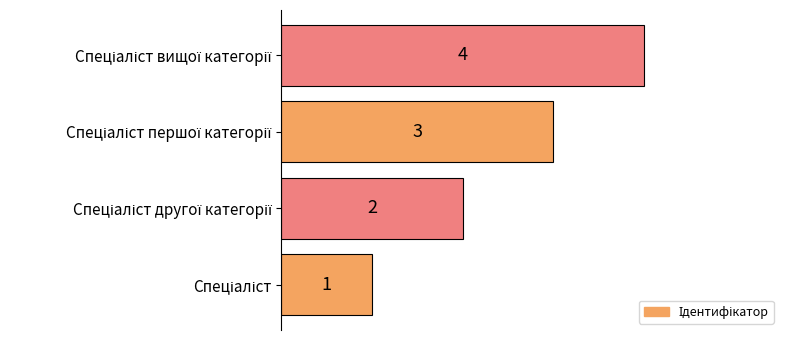

What is the sum of all values?

10